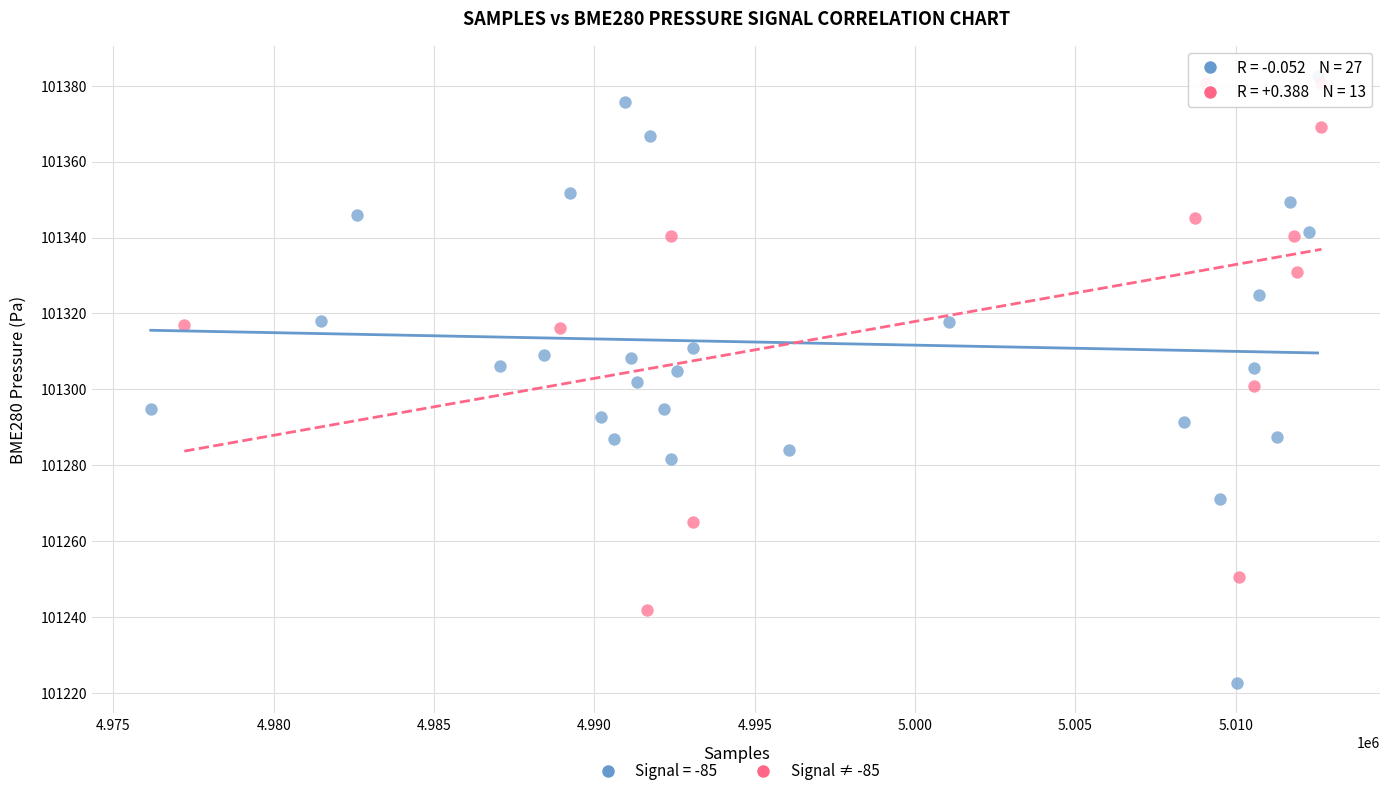

Which series contains the lowest Y value?

Signal = -85